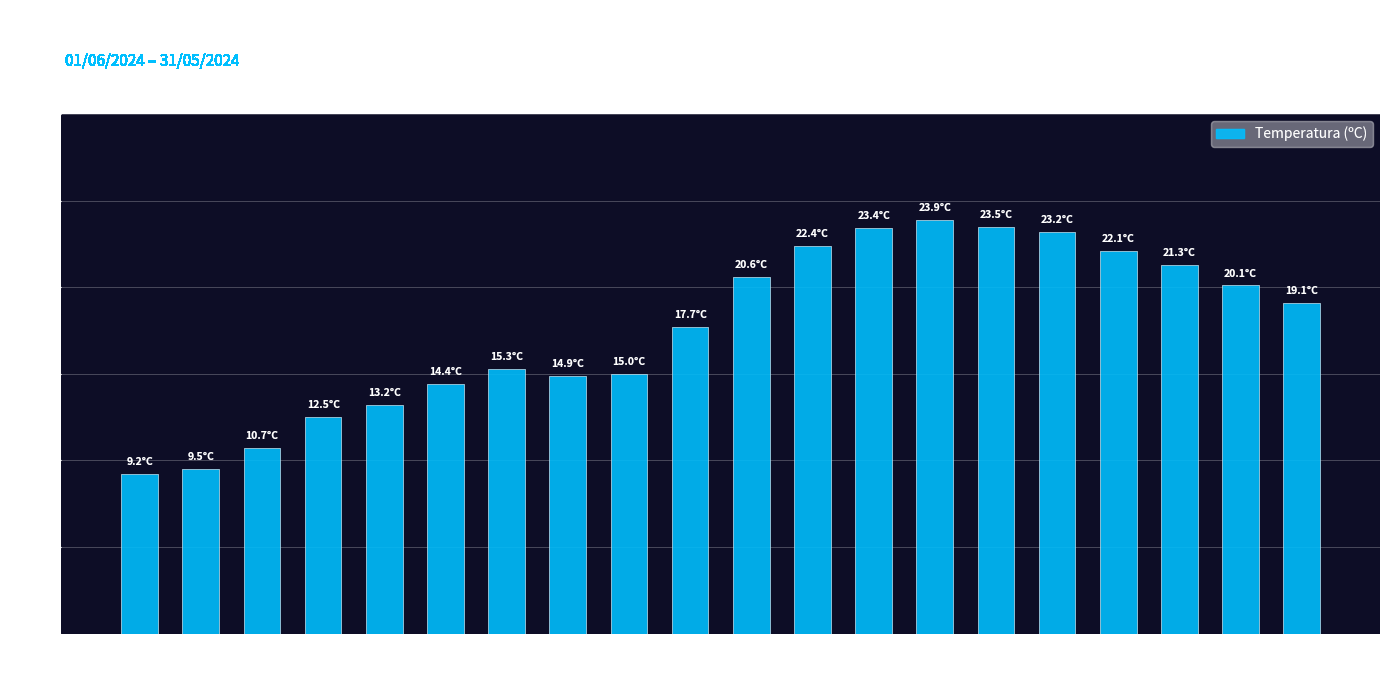

Read the value at 05:00.

10.7